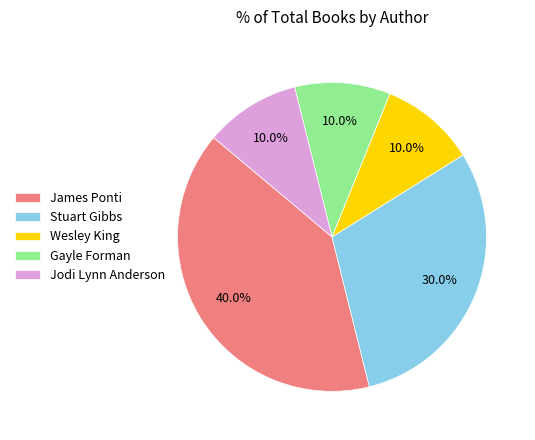

Combined, what portion of the pie is James Ponti and Jodi Lynn Anderson?

50.0%